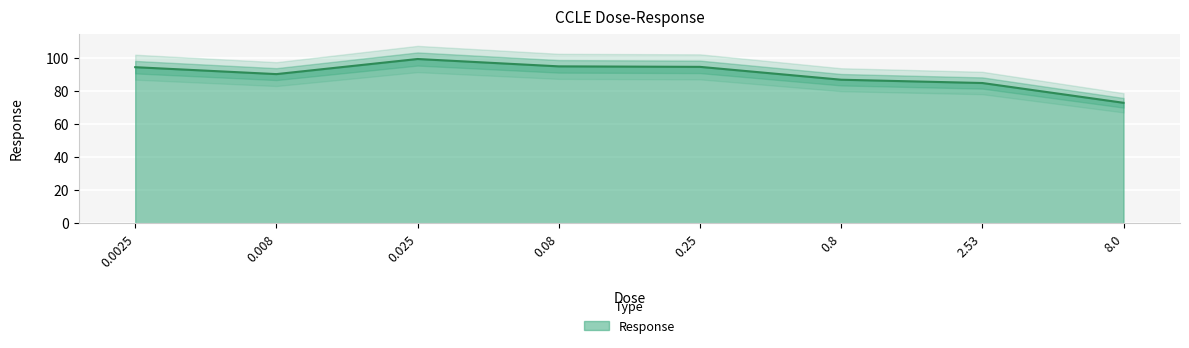

List the labels in order of value, largest first.

0.025, 0.08, 0.25, 0.0025, 0.008, 0.8, 2.53, 8.0